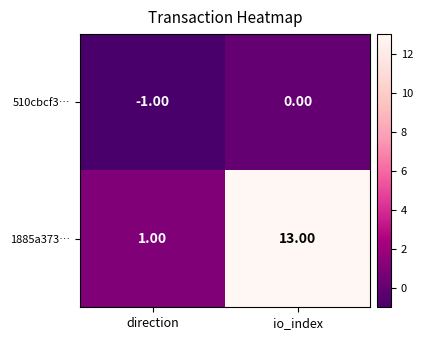

What is the difference between the highest and lowest values at io_index?

13